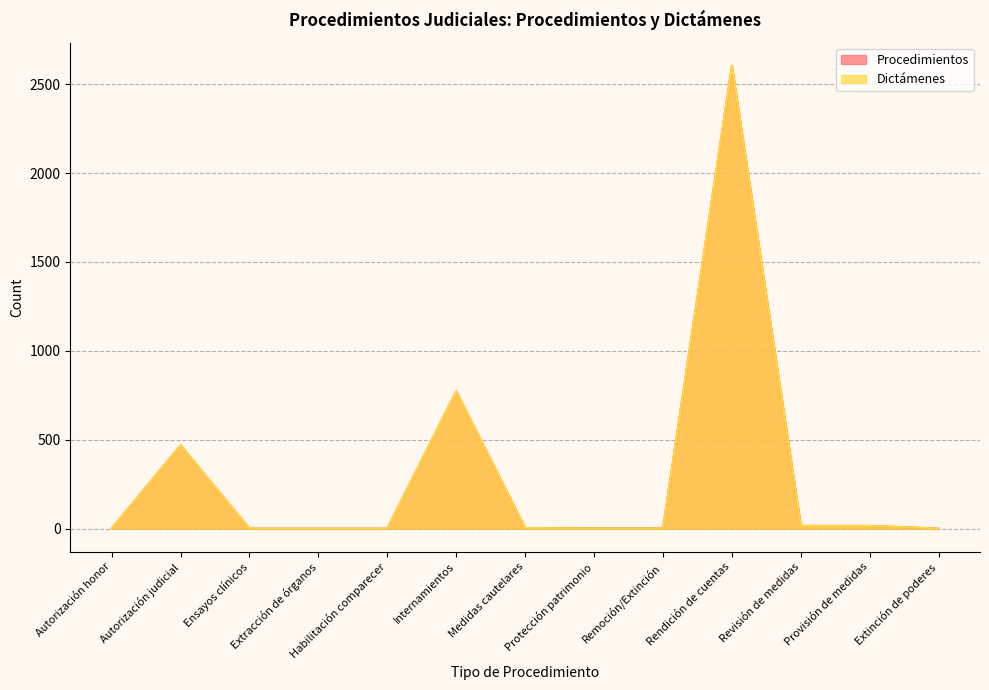

What is the label of the 7th point from the right?

Medidas cautelares